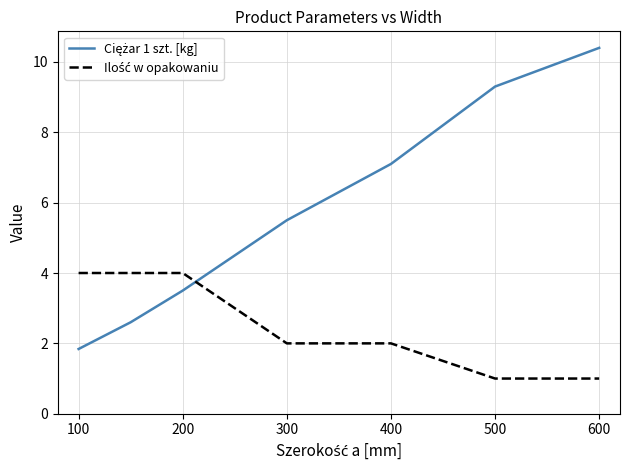

What is the maximum value shown in the chart?

10.4